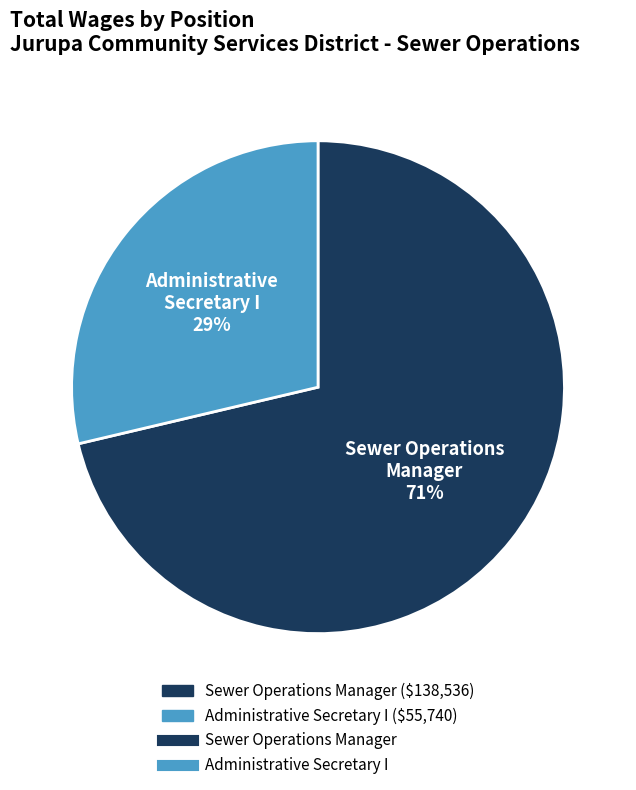

Is there a majority slice in this chart?

Yes